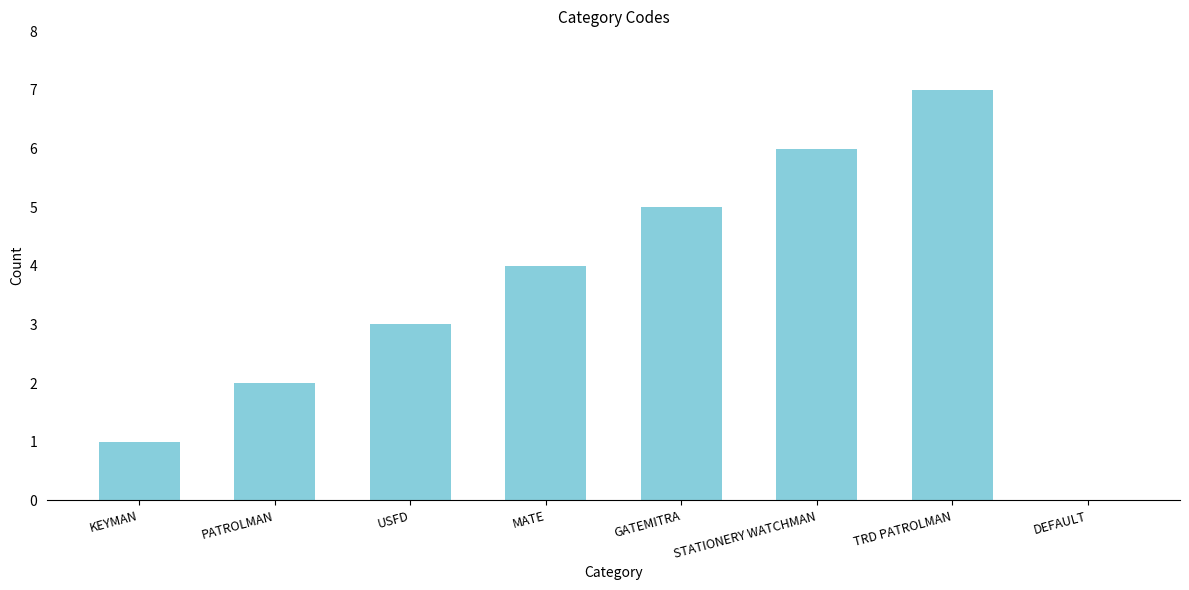

The value at PATROLMAN is 2. True or false?

True